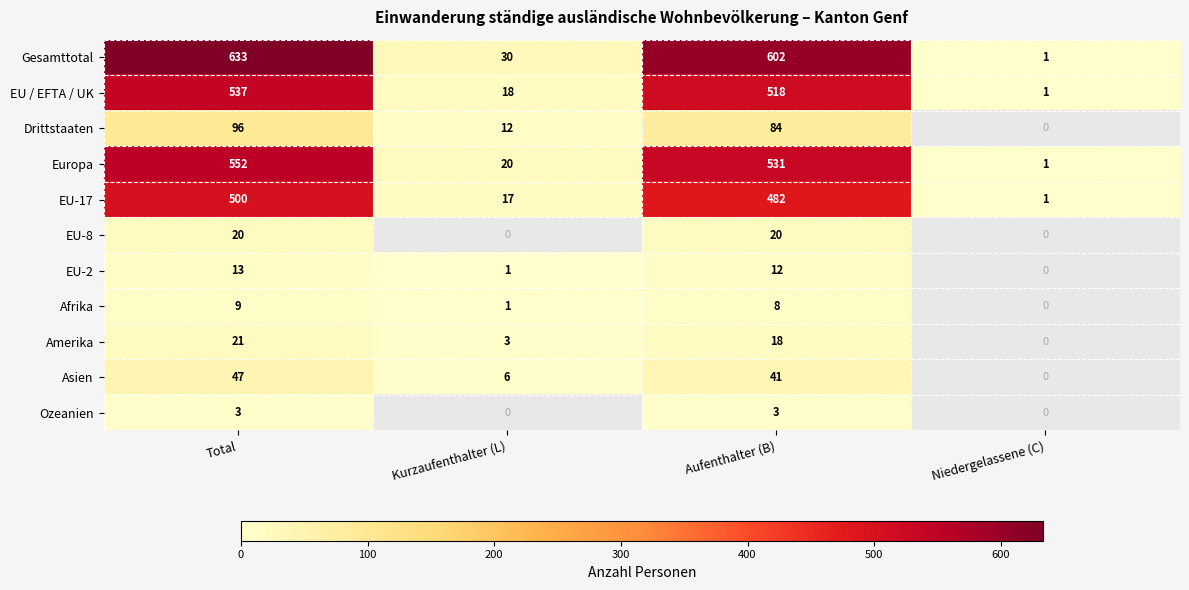

The Europa series shows 1 at Niedergelassene (C). True or false?

True